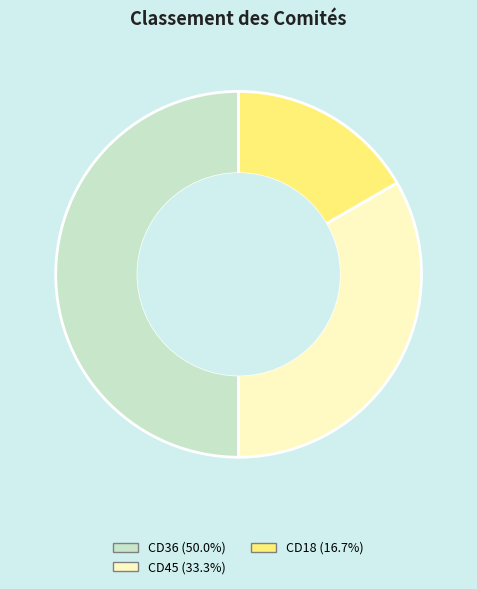

How many slices are in this pie chart?

3